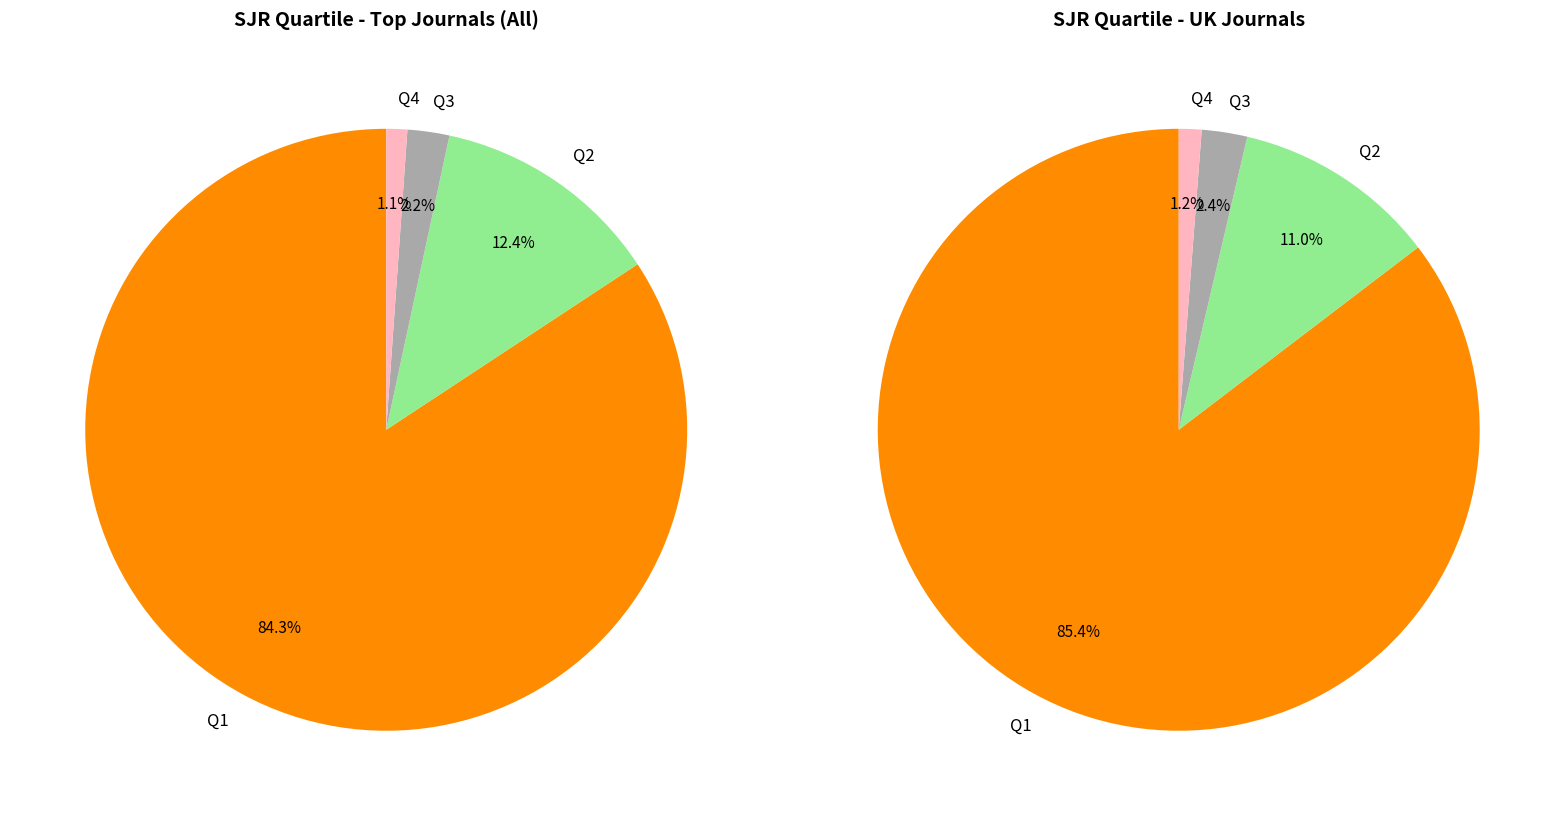

What portion of the pie excludes Q3?

97.8%